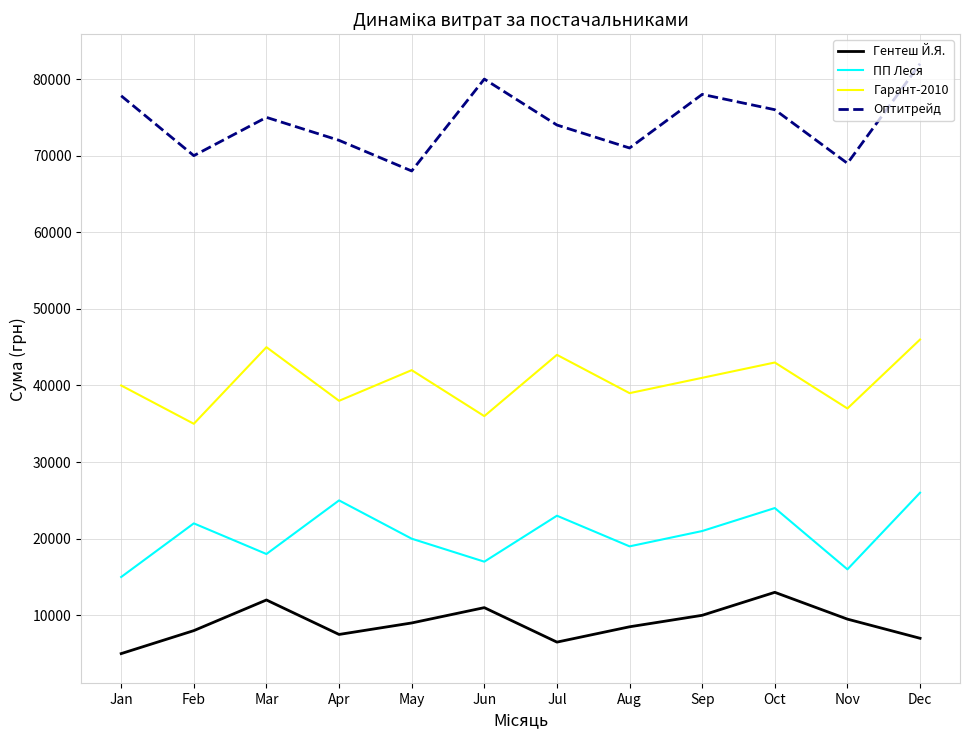

Rank the series by their maximum value, from lowest to highest.

Гентеш Й.Я., ПП Леся, Гарант-2010, Оптитрейд